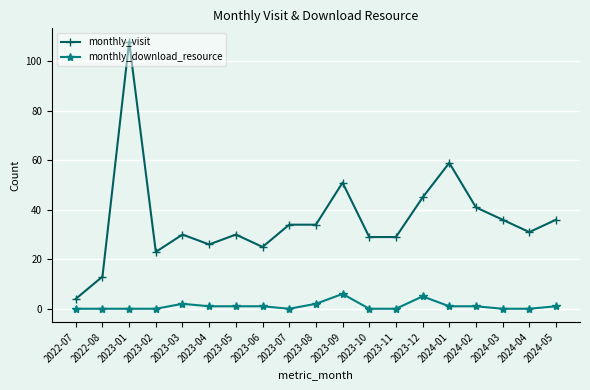

Reading left to right, extract all data points from this chart.

monthly_visit: 2022-07=4	2022-08=13	2023-01=108	2023-02=23	2023-03=30	2023-04=26	2023-05=30	2023-06=25	2023-07=34	2023-08=34	2023-09=51	2023-10=29	2023-11=29	2023-12=45	2024-01=59	2024-02=41	2024-03=36	2024-04=31	2024-05=36
monthly_download_resource: 2022-07=0	2022-08=0	2023-01=0	2023-02=0	2023-03=2	2023-04=1	2023-05=1	2023-06=1	2023-07=0	2023-08=2	2023-09=6	2023-10=0	2023-11=0	2023-12=5	2024-01=1	2024-02=1	2024-03=0	2024-04=0	2024-05=1